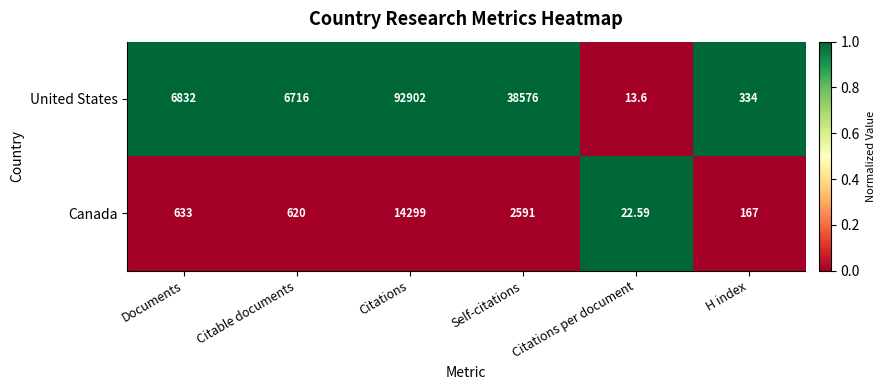

Which category has the highest value in the United States series?

Citations